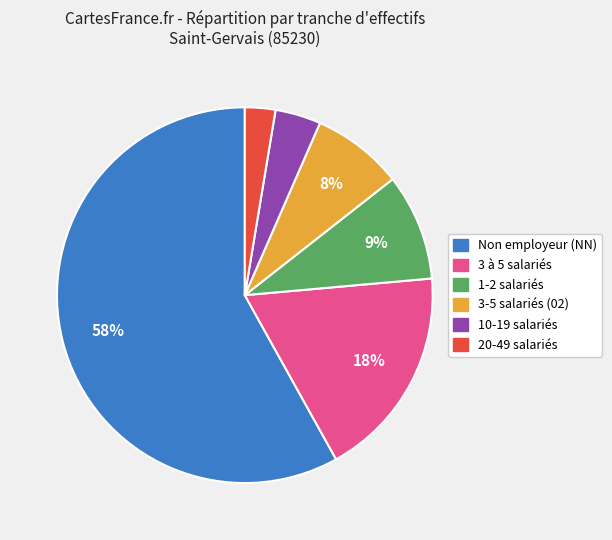

Is there a majority slice in this chart?

Yes